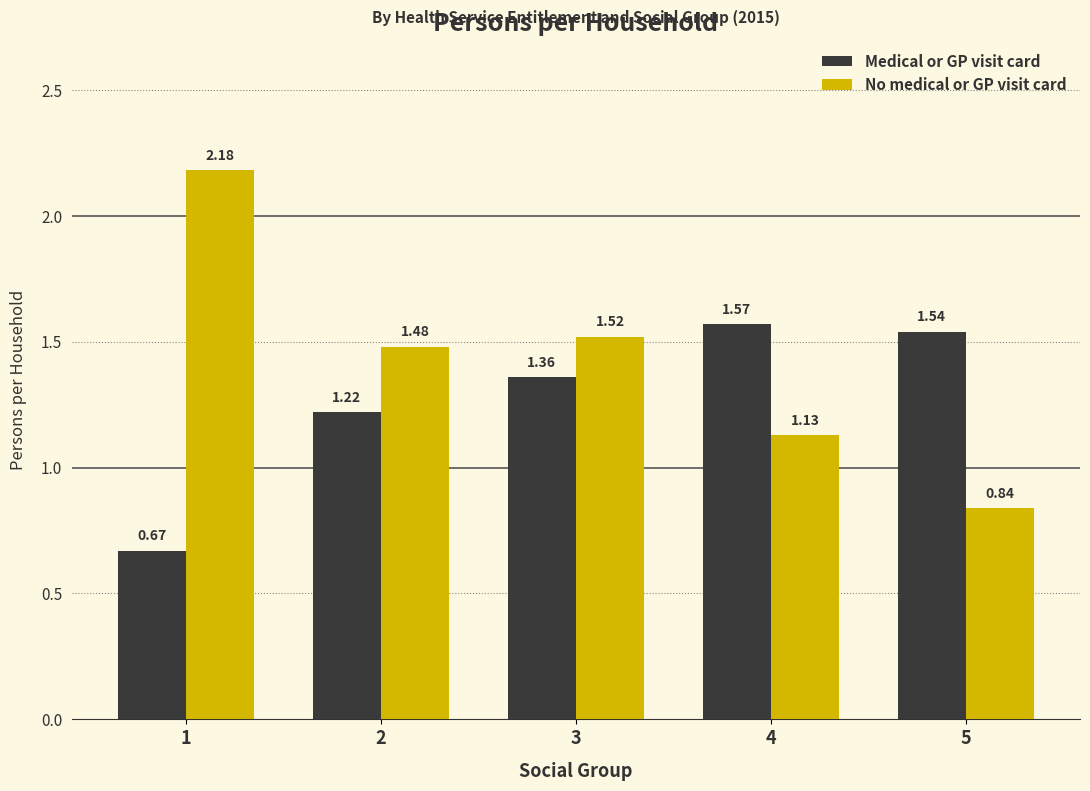

What is the difference between the No medical or GP visit card values at 5 and 2?

0.6